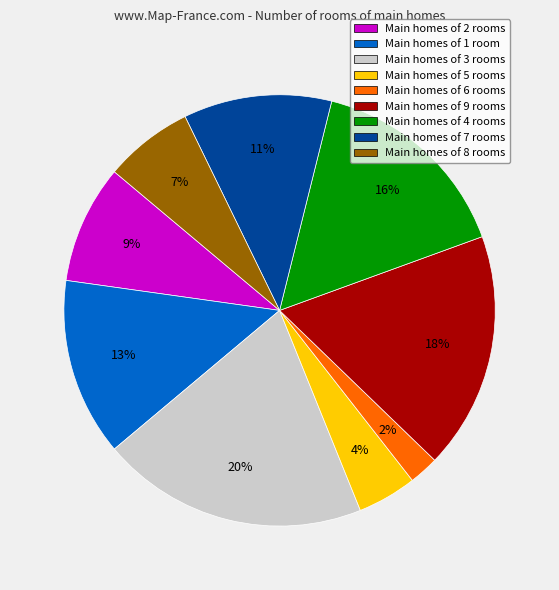

Does any single category account for the majority?

No